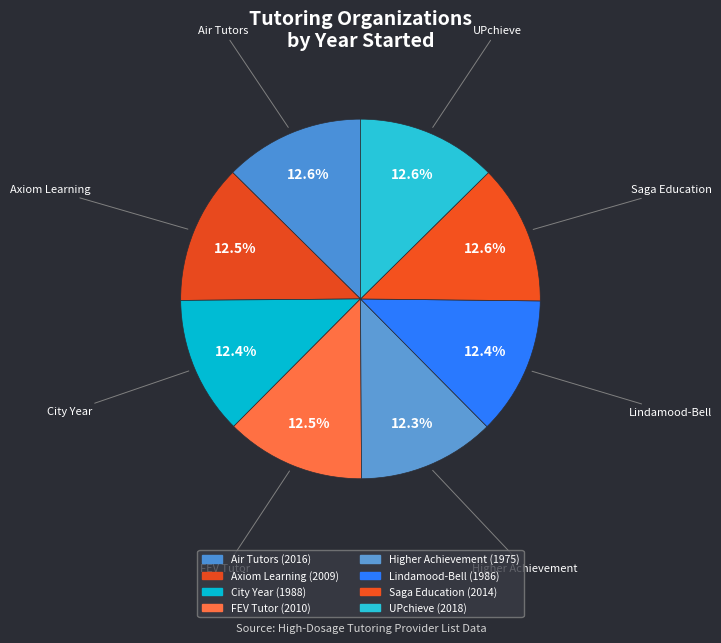

To the nearest percent, what is the combined percentage of City Year and Axiom Learning?

25%